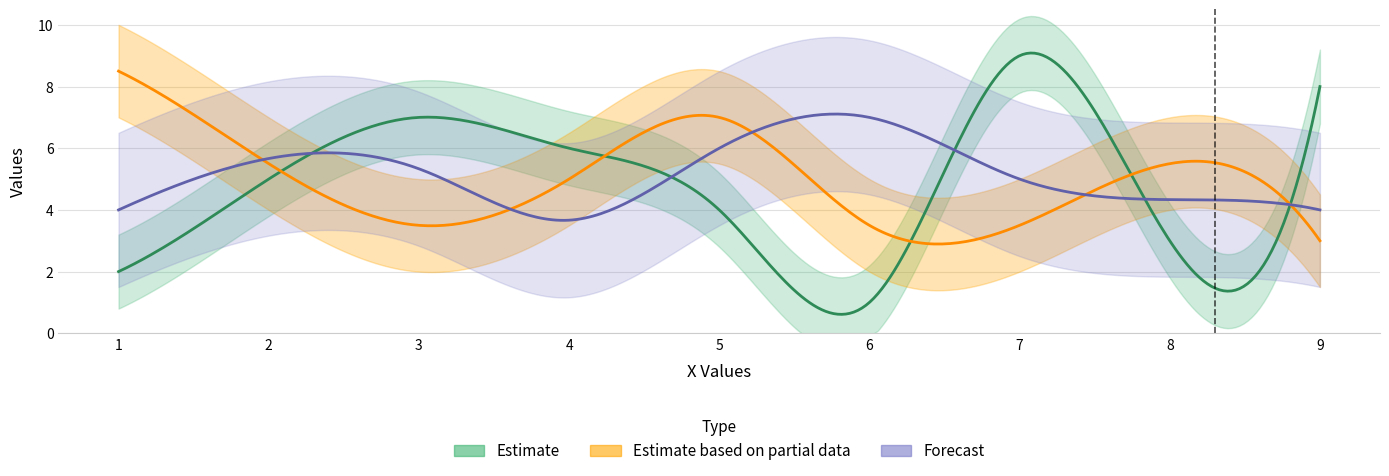

Count the number of categories in the chart.

9